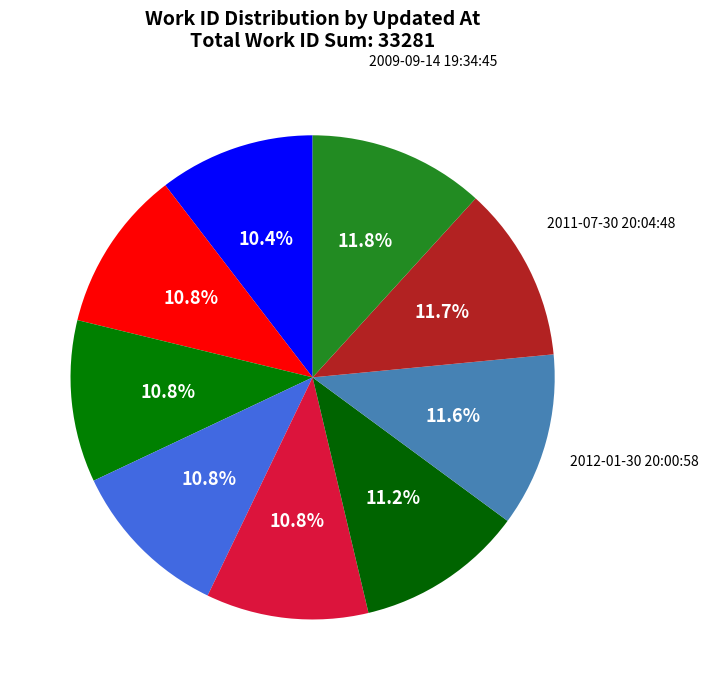

Count the number of slices in the pie.

9